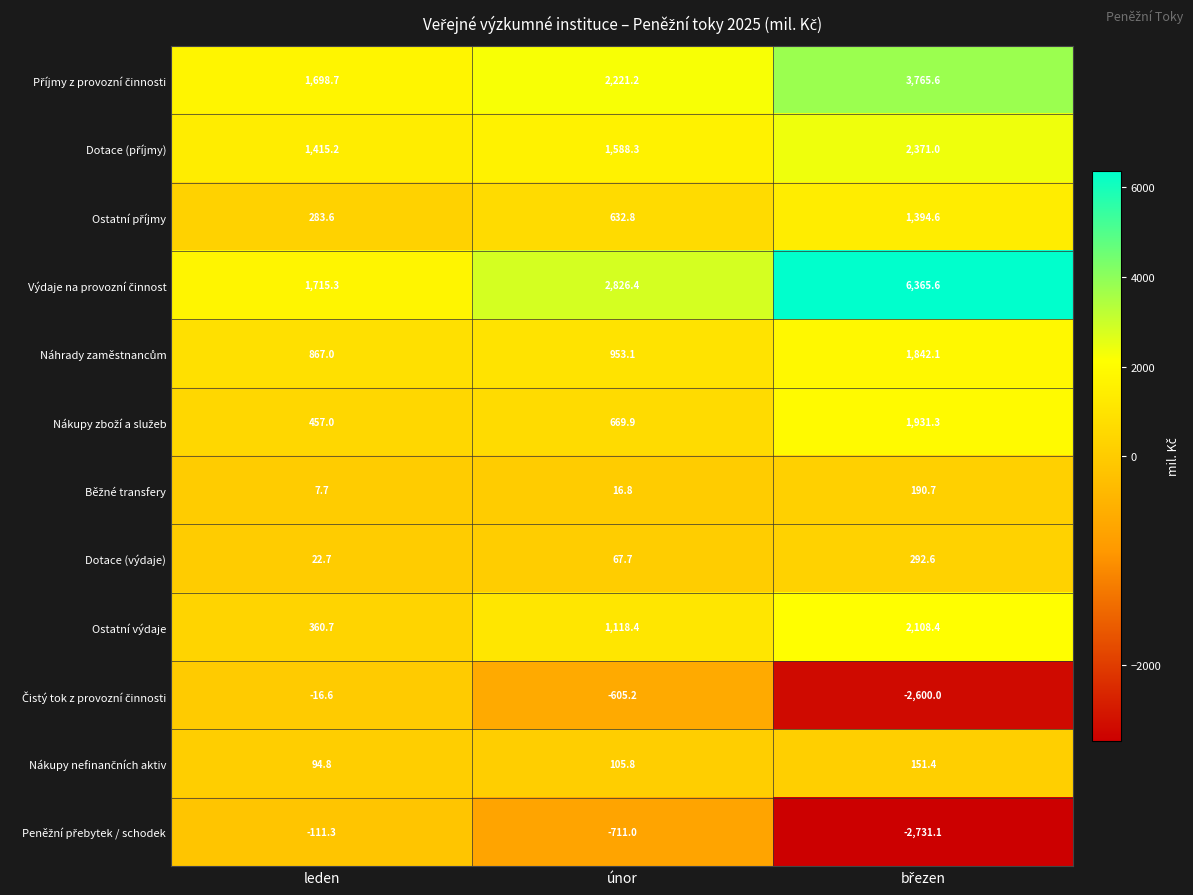

The value of Ostatní výdaje at únor is 430.2. True or false?

False